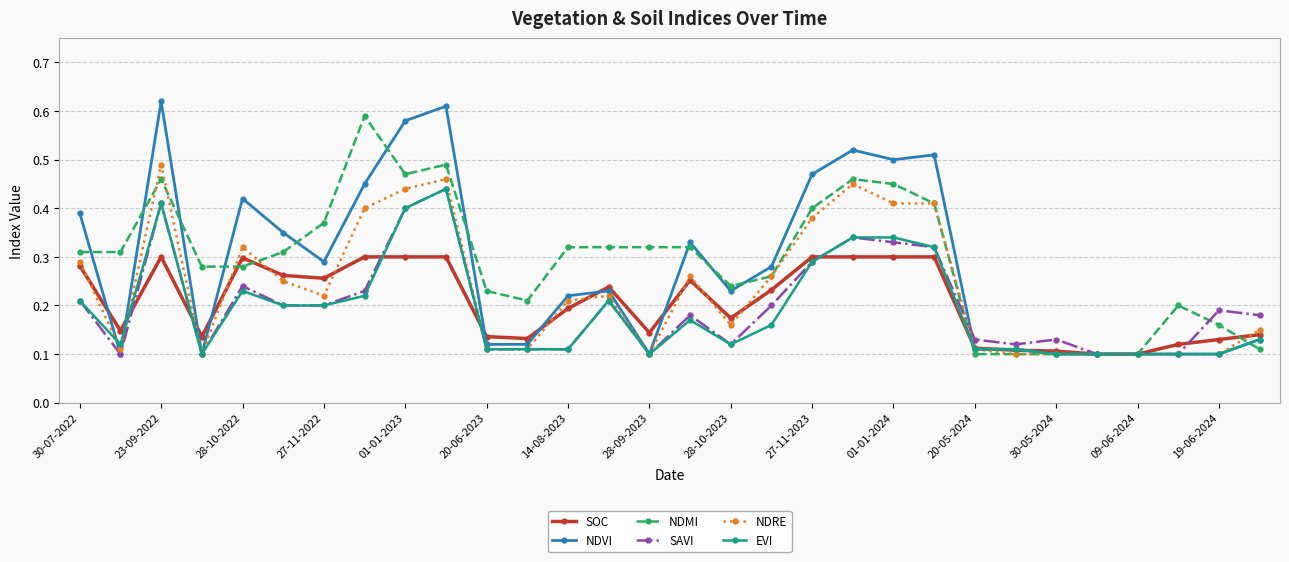

Count the EVI values in the range 0 to 1.

30